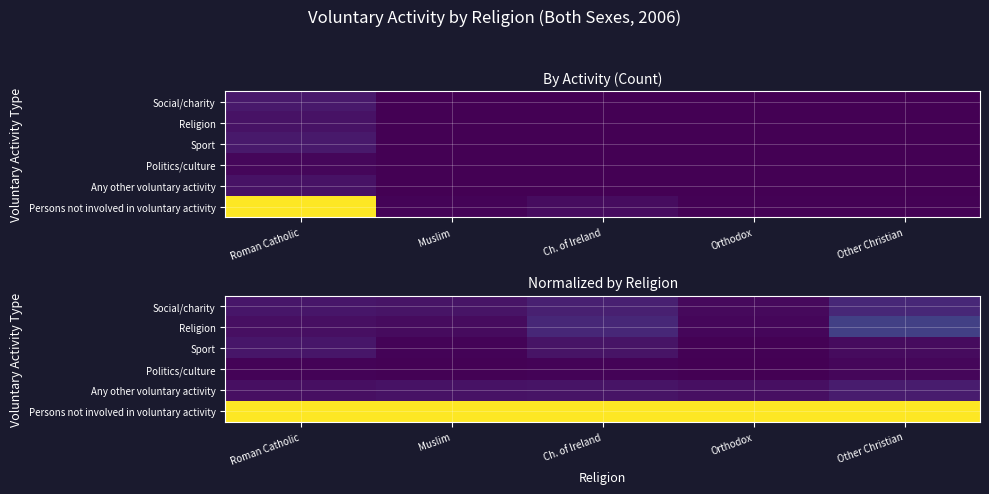

Is the value of Persons not involved in voluntary activity at Ch. of Ireland greater than the value of Any other voluntary activity at Roman Catholic?

Yes